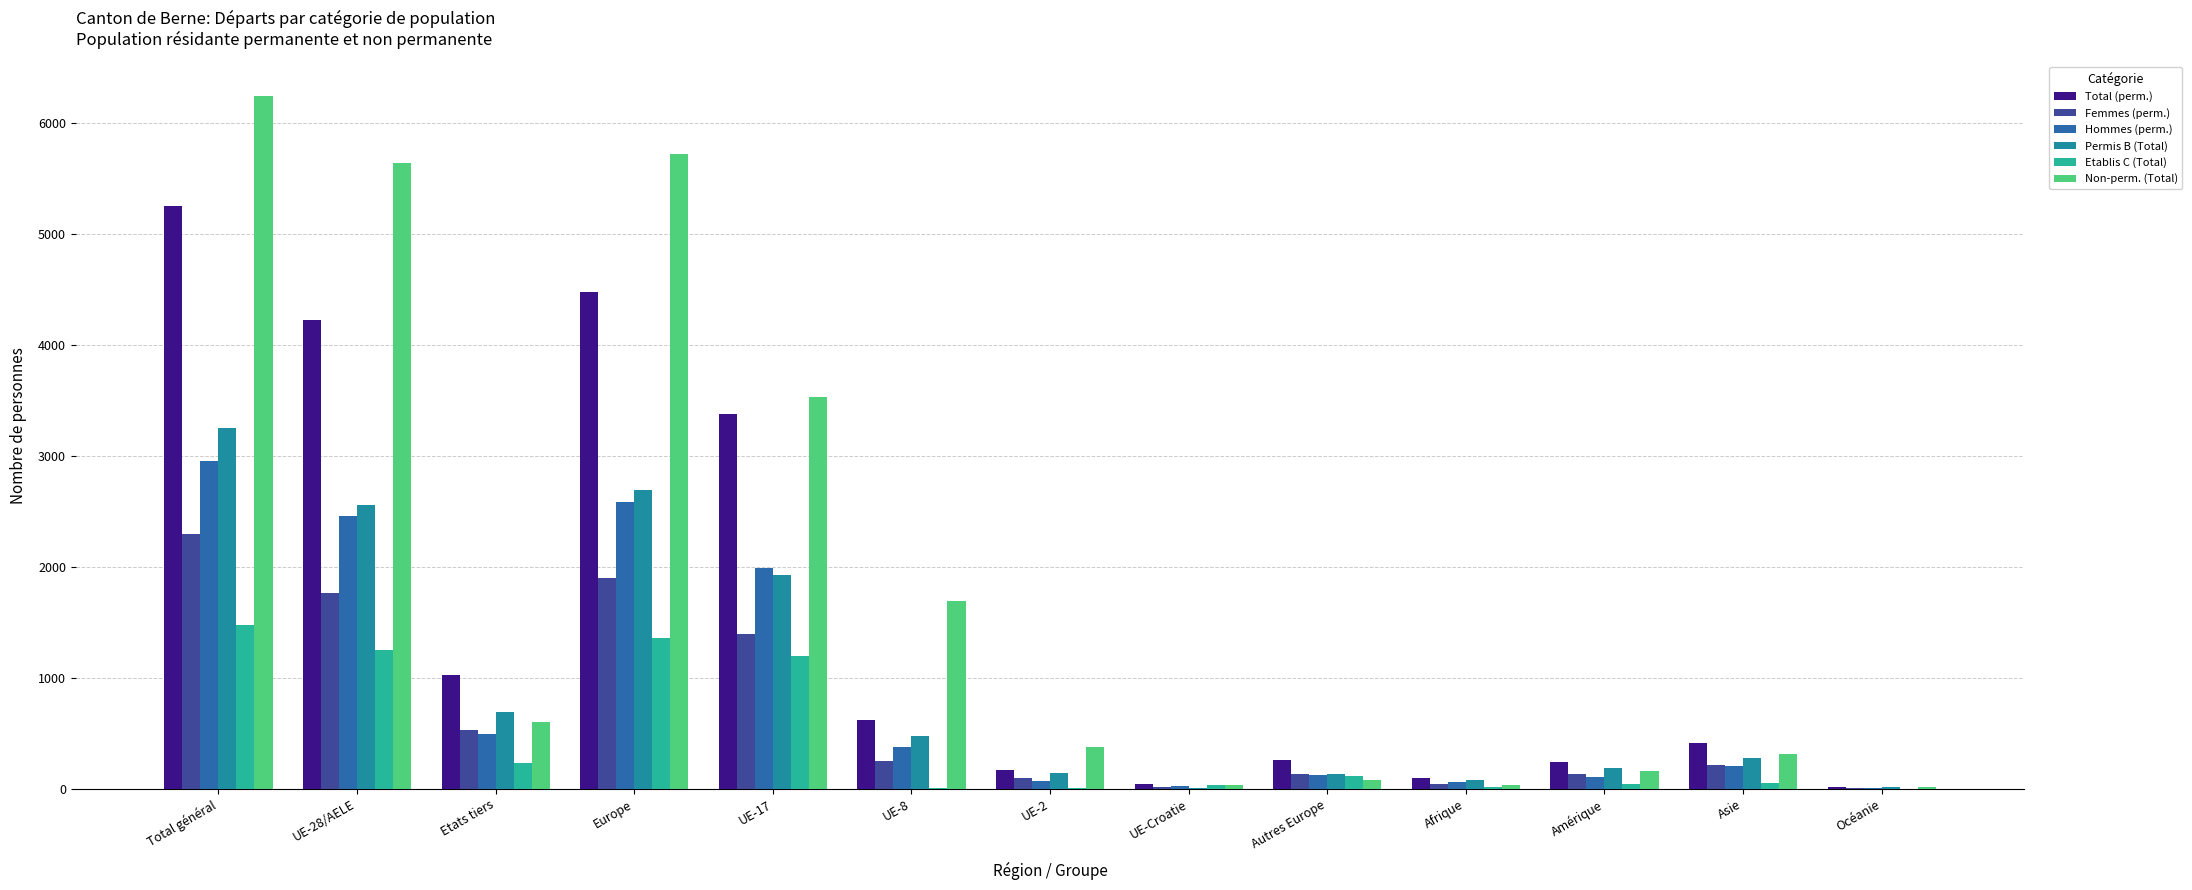

What is the approximate value of Total (perm.) at Total général?

5248